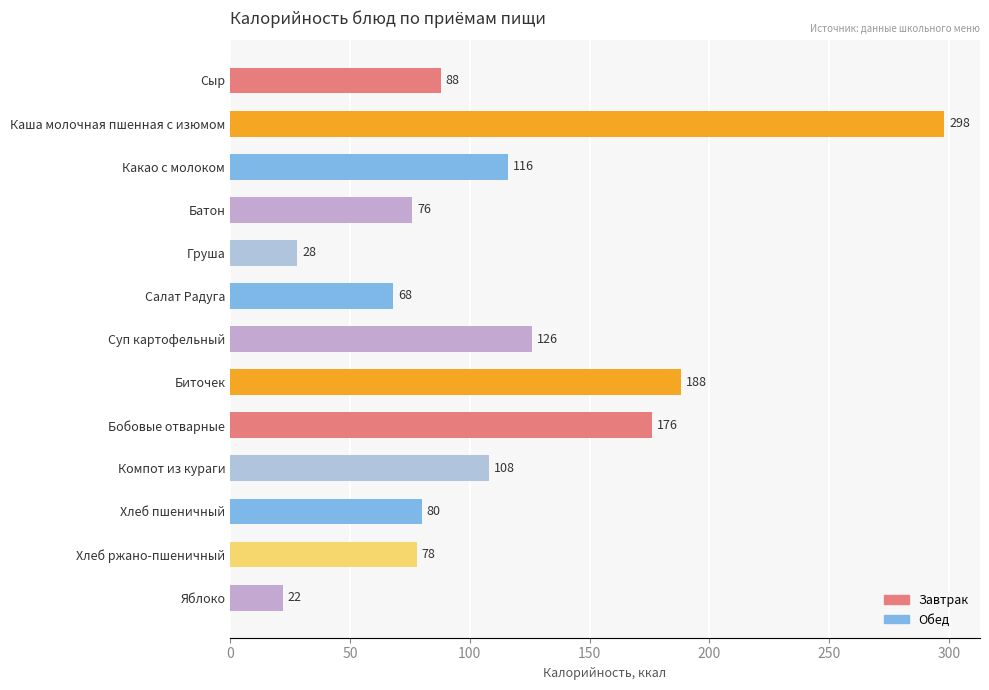

Where is the data nearest to the value 160?

Бобовые отварные